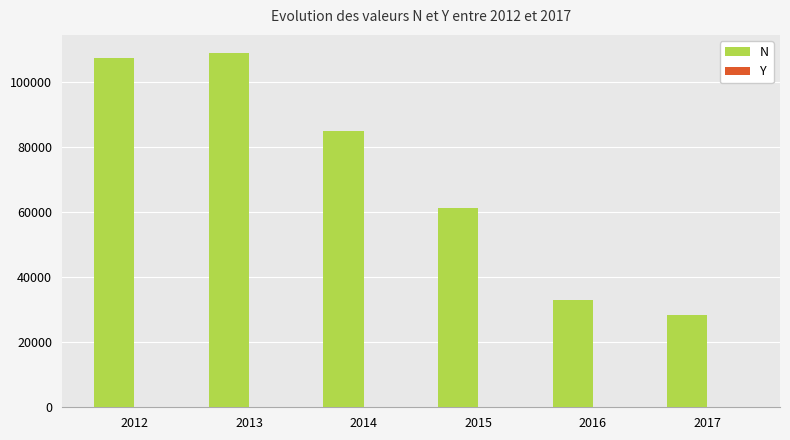

What is the maximum value for N?

108939.5